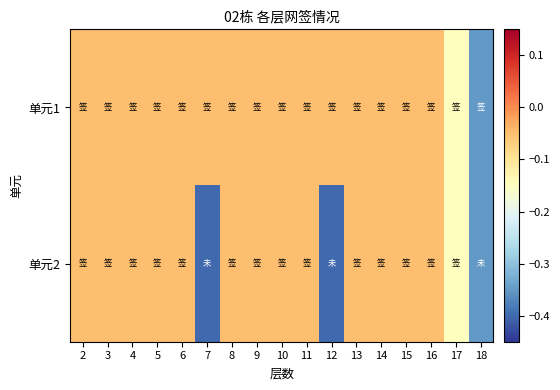

Reading left to right, list all the values displayed in this chart.

单元1: 2=-0.1	3=-0.1	4=-0.1	5=-0.1	6=-0.1	7=-0.1	8=-0.1	9=-0.1	10=-0.1	11=-0.1	12=-0.1	13=-0.1	14=-0.1	15=-0.1	16=-0.1	17=-0.1	18=-0.3
单元2: 2=-0.1	3=-0.1	4=-0.1	5=-0.1	6=-0.1	7=-0.4	8=-0.1	9=-0.1	10=-0.1	11=-0.1	12=-0.4	13=-0.1	14=-0.1	15=-0.1	16=-0.1	17=-0.1	18=-0.3